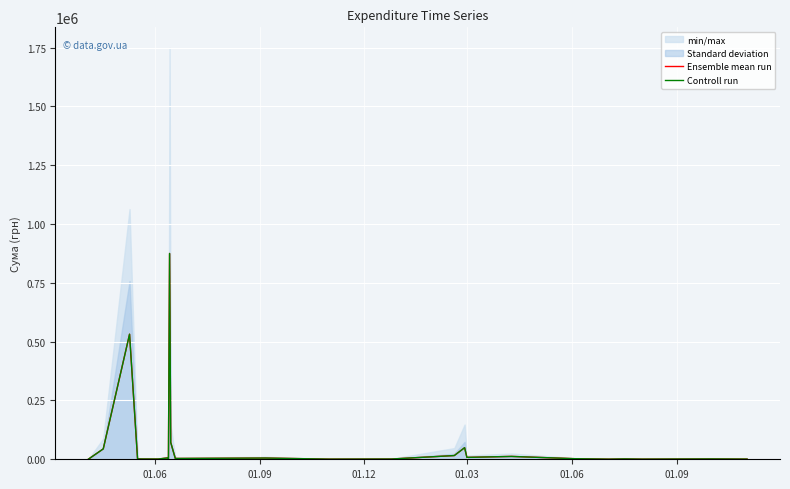

True or false: Controll run and Ensemble mean run intersect in this chart.

False